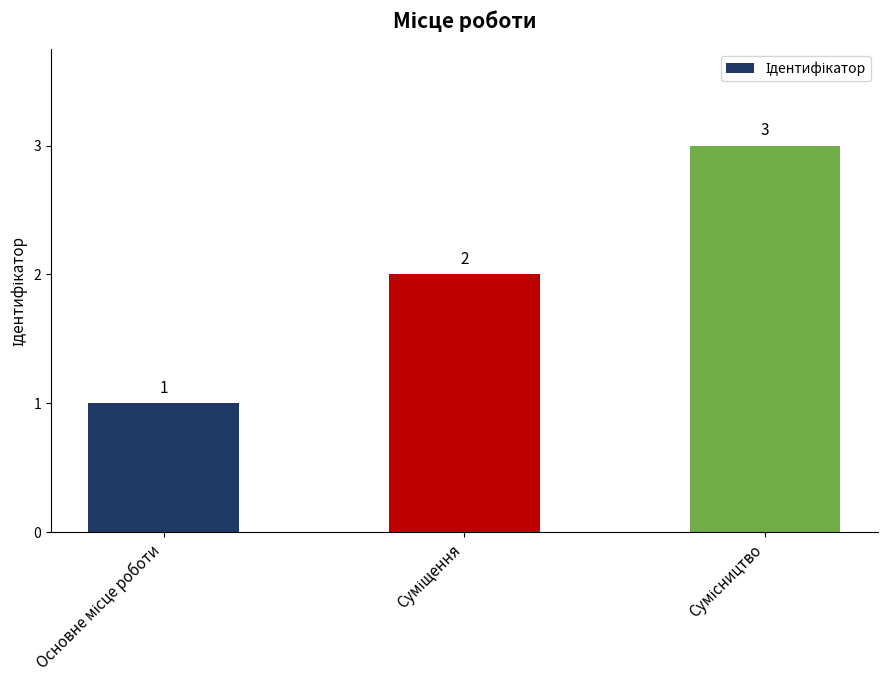

What is the value of the 1st bar from the left?

1